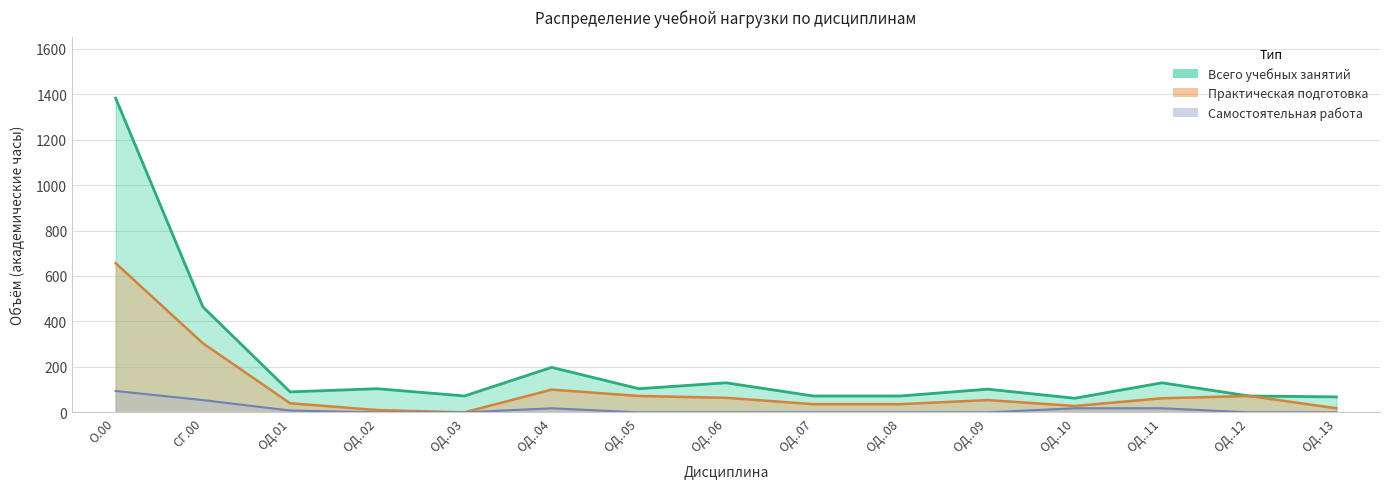

How many series are shown in this chart?

2